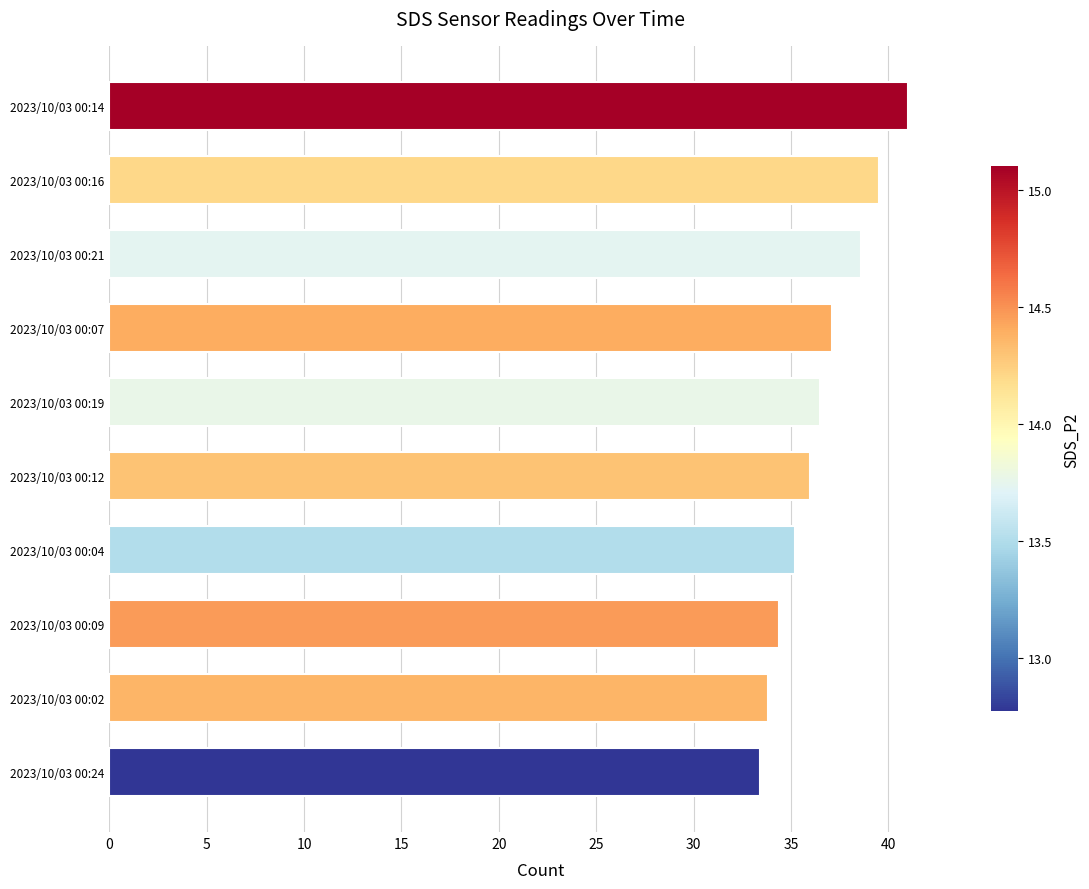

Rank the categories by value from highest to lowest.

2023/10/03 00:14, 2023/10/03 00:16, 2023/10/03 00:21, 2023/10/03 00:07, 2023/10/03 00:19, 2023/10/03 00:12, 2023/10/03 00:04, 2023/10/03 00:09, 2023/10/03 00:02, 2023/10/03 00:24